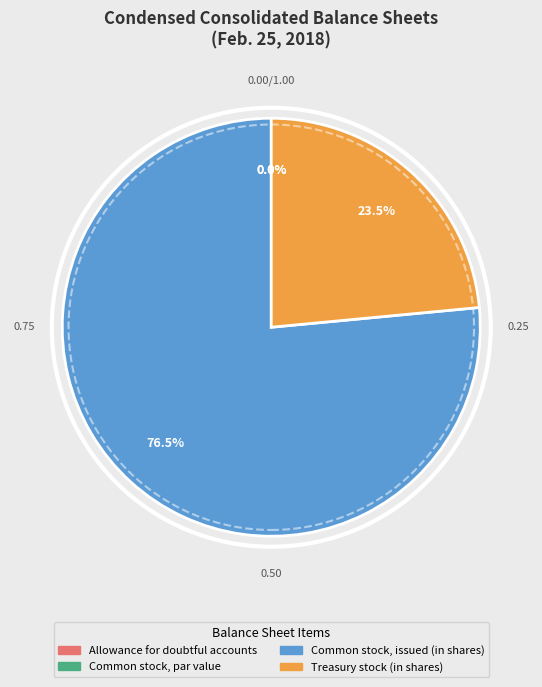

To the nearest percent, what is the difference between the largest and smallest slice percentages?

77%